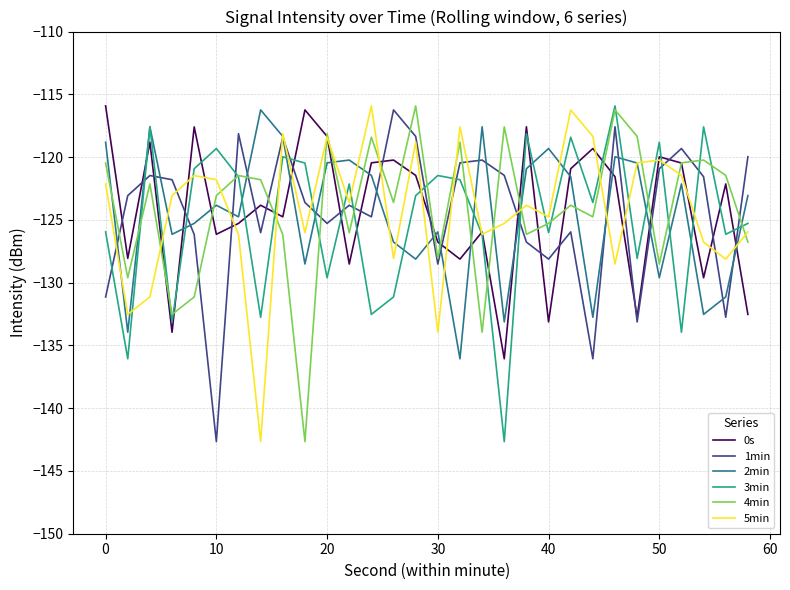

Which series ends up on top after the final intersection of 4min and 1min?

1min